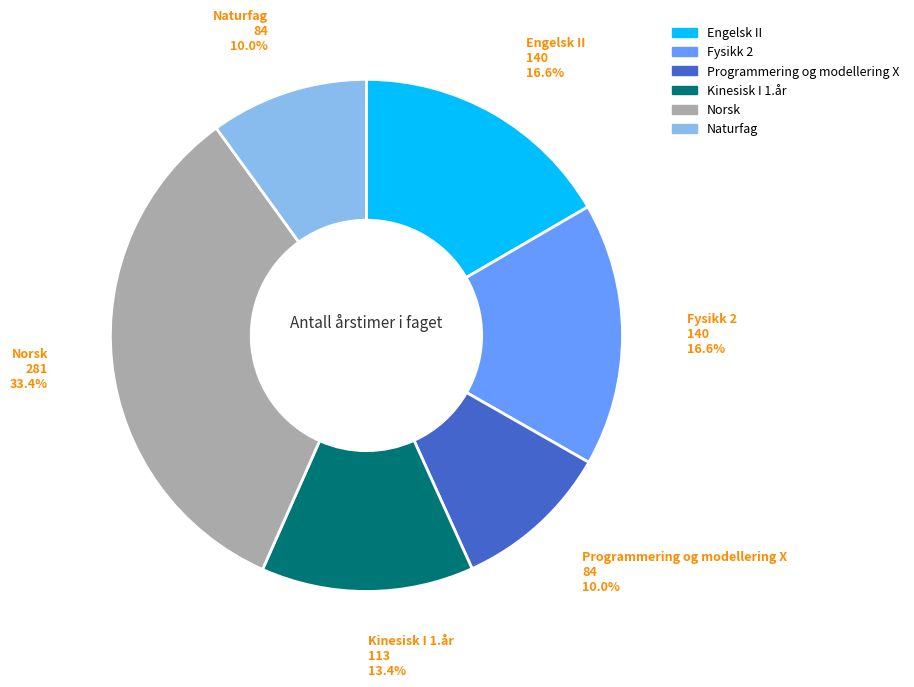

What is the ratio of the value at Engelsk II to the value at Norsk?

0.5